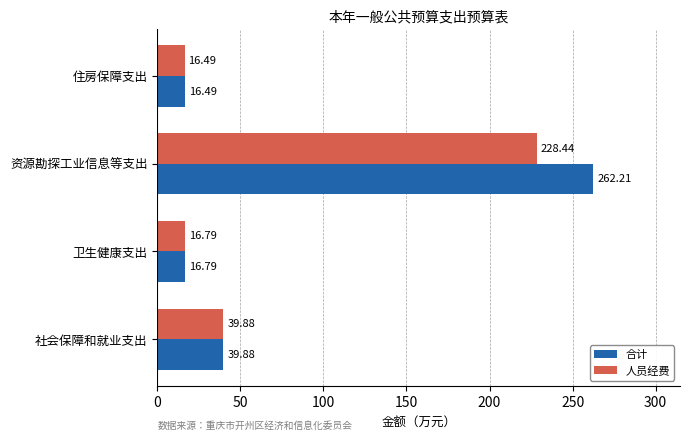

List the series in order of their peak value, highest first.

合计, 人员经费